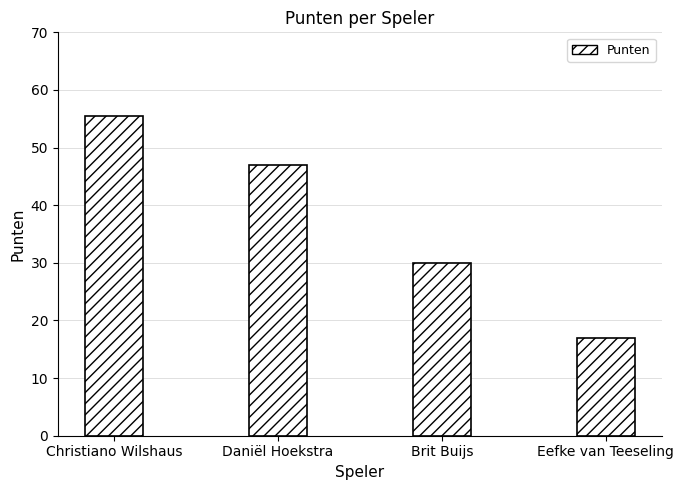

Reading left to right, extract all data points from this chart.

Christiano Wilshaus=55.5	Daniël Hoekstra=47.0	Brit Buijs=30.0	Eefke van Teeseling=17.0